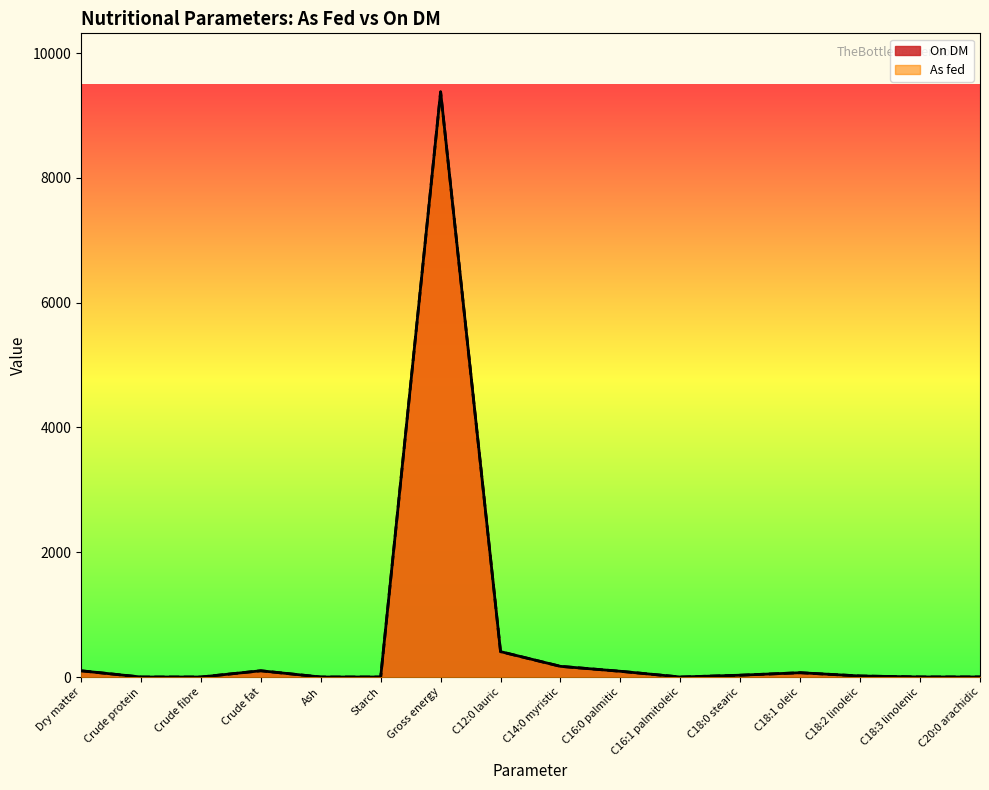

Read the As fed value at Gross energy.

9380.0